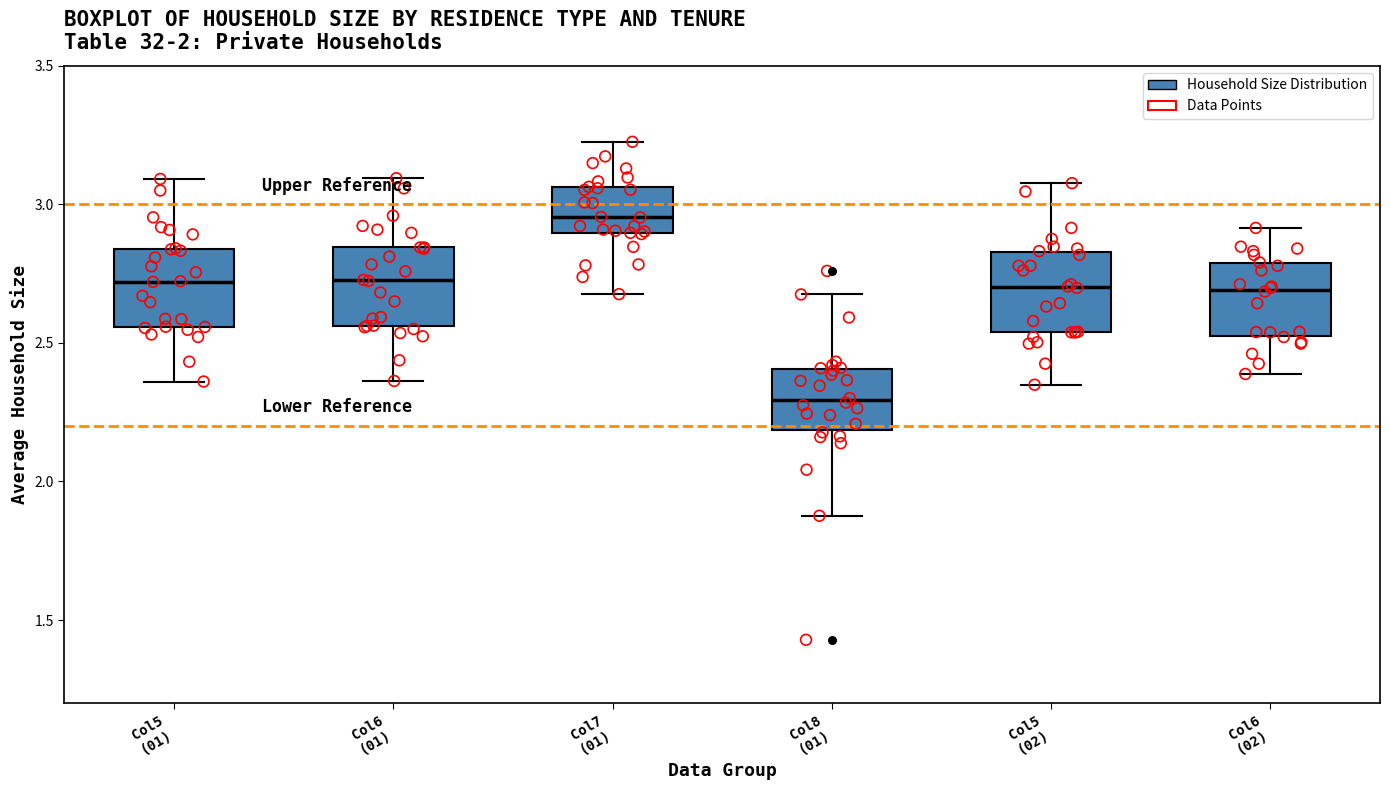

Where is the upper edge of the box for Col8 (01) on the y-axis? The values are not printed on the chart, so give them approximately, as read against the axis.

2.40